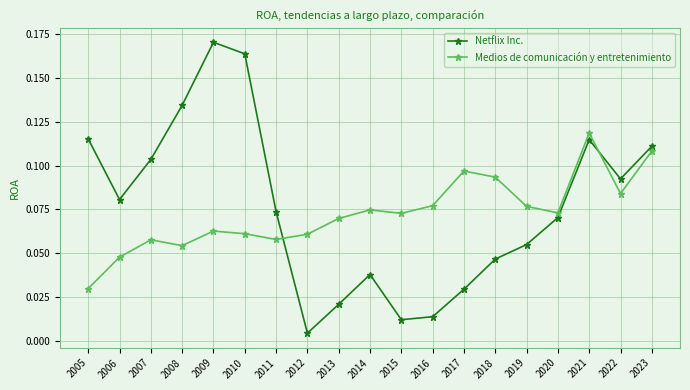

Is the value of Medios de comunicación y entretenimiento at 2022 greater than the value of Netflix Inc. at 2019?

Yes